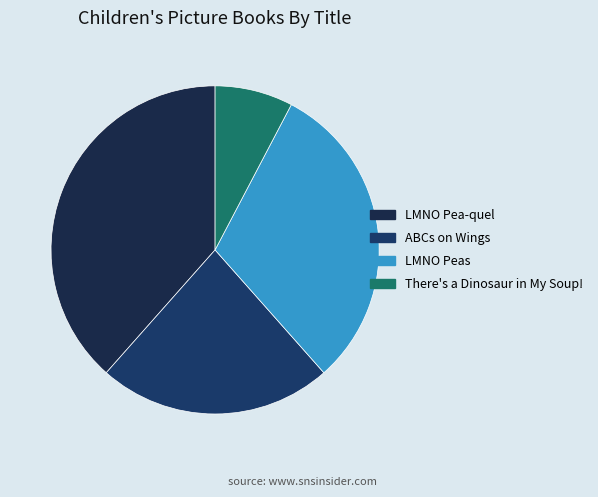

How many segments does this pie chart have?

4